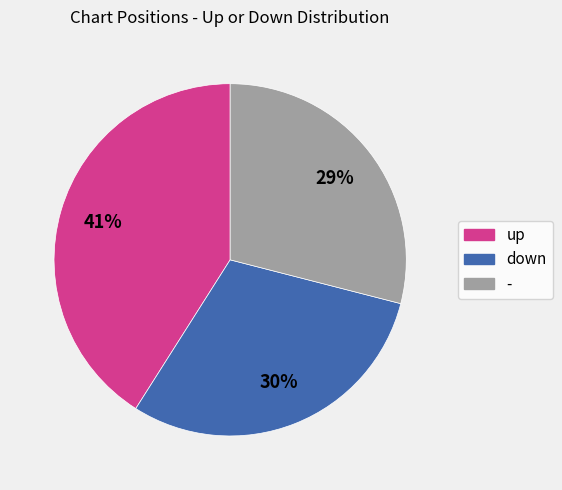

Combined, do down and up account for over 50%?

Yes